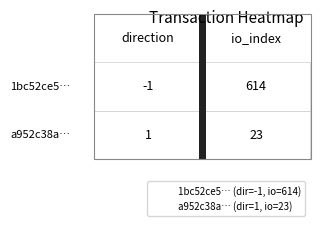

Count the 1bc52ce5c816692ddb94854cf1d0f43ec9818c6 values in the range -1 to 614.

2